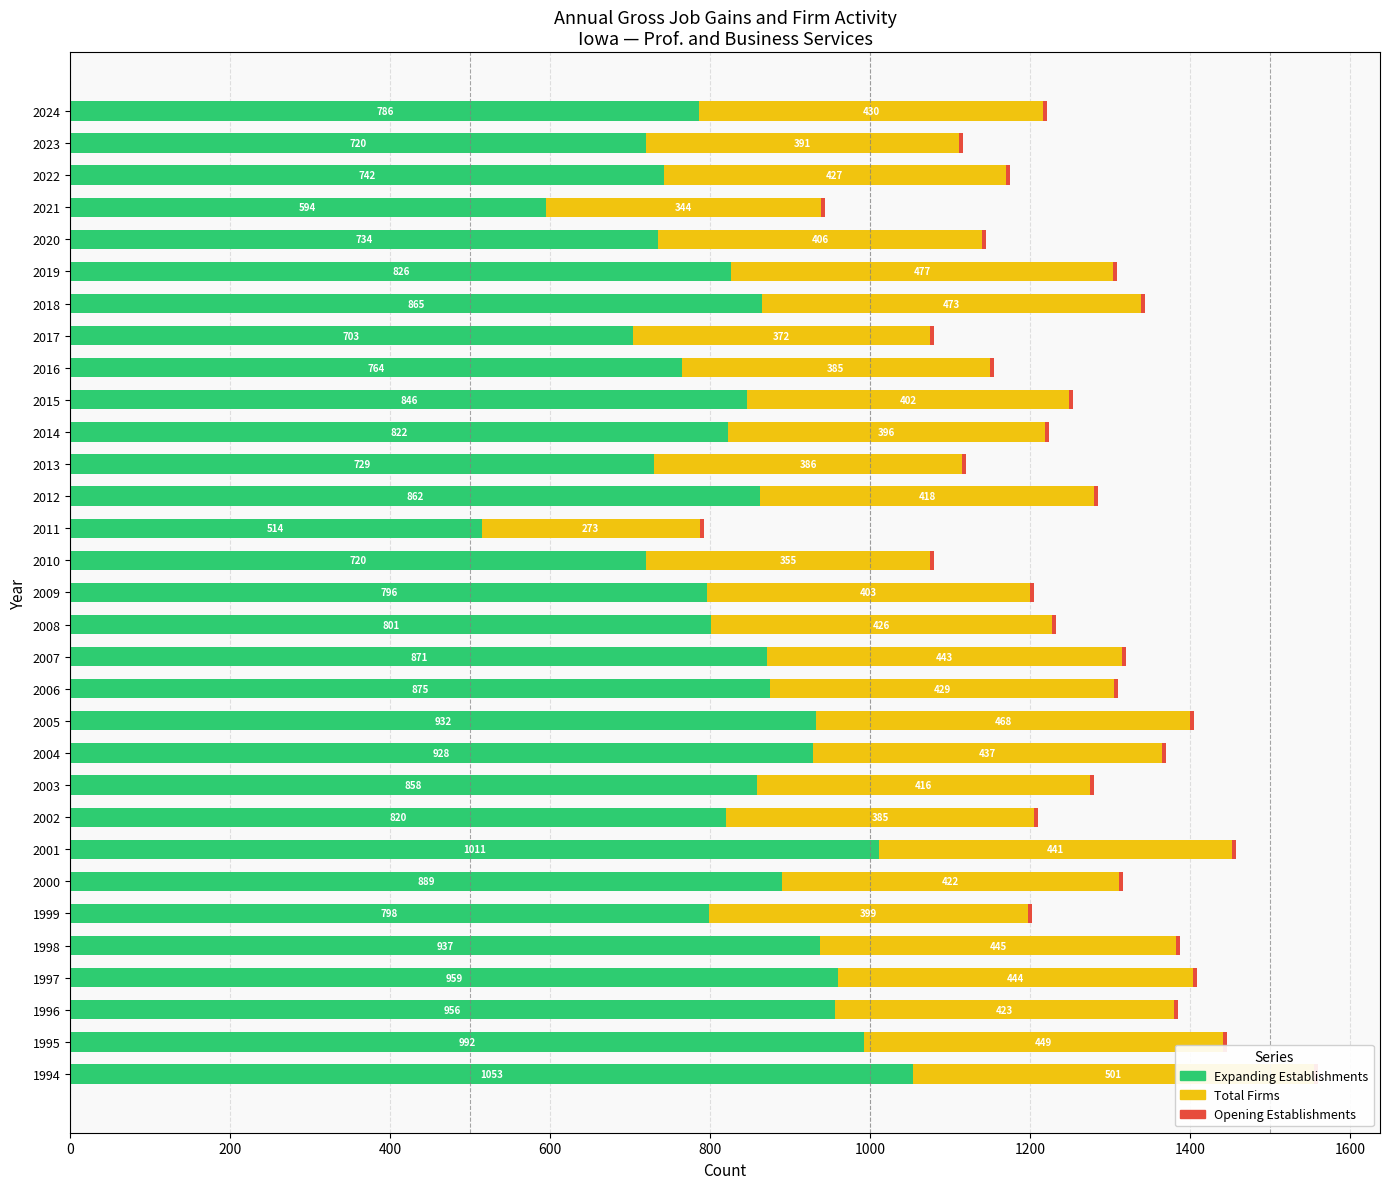

True or false: Opening Establishments (0) has a value of 0.1 at 25.

False